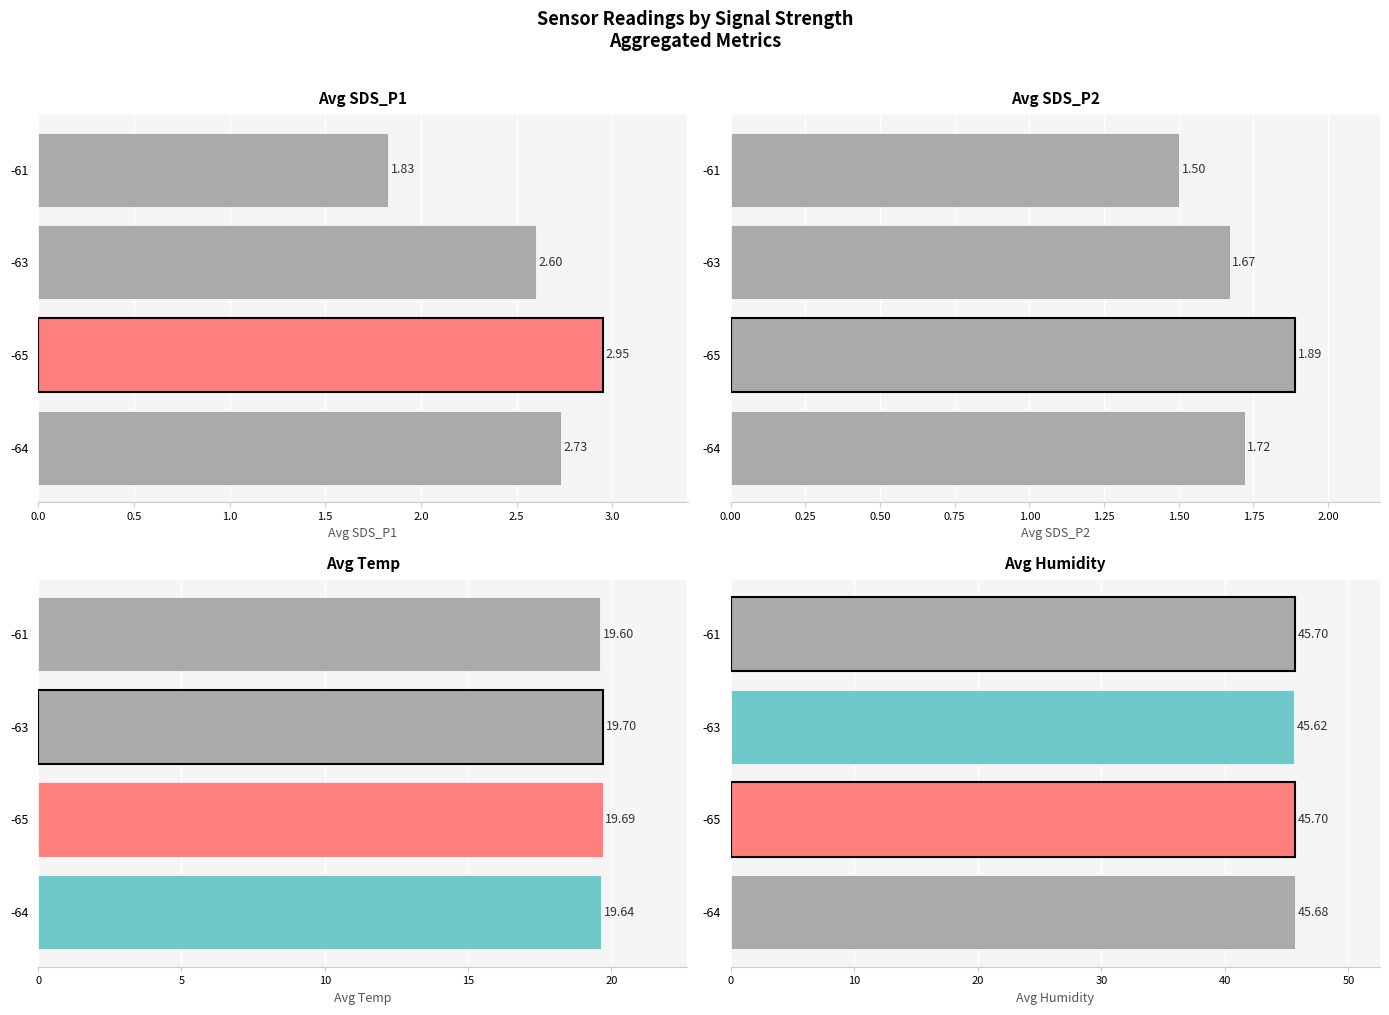

List the series in order of their peak value, lowest first.

Avg SDS_P2, Avg SDS_P1, Avg Temp, Avg Humidity